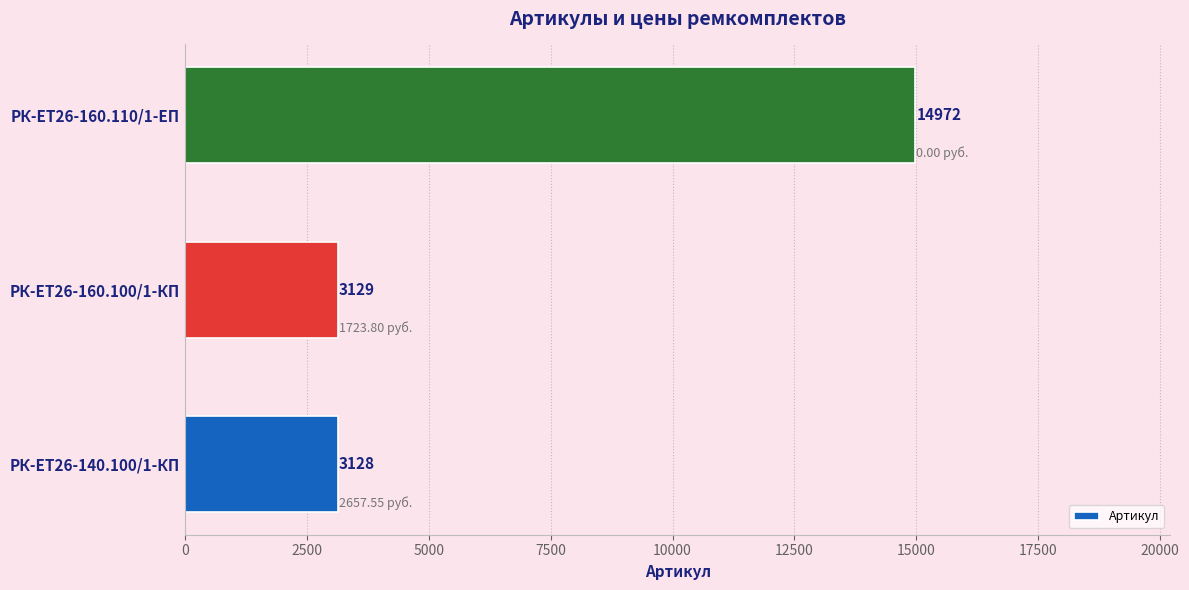

How many categories are shown in the chart?

3